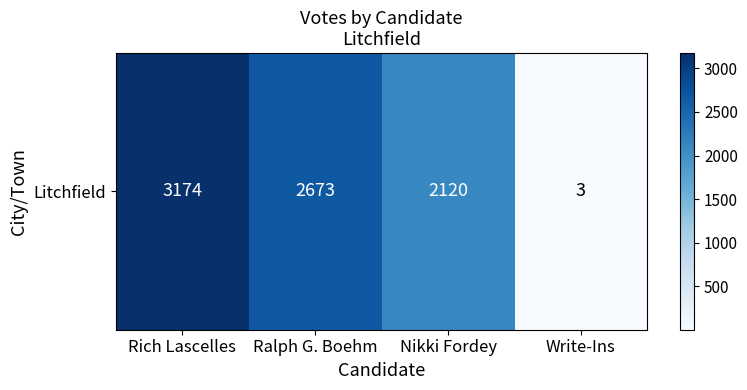

Which label corresponds to the smallest value in the chart?

Write-Ins